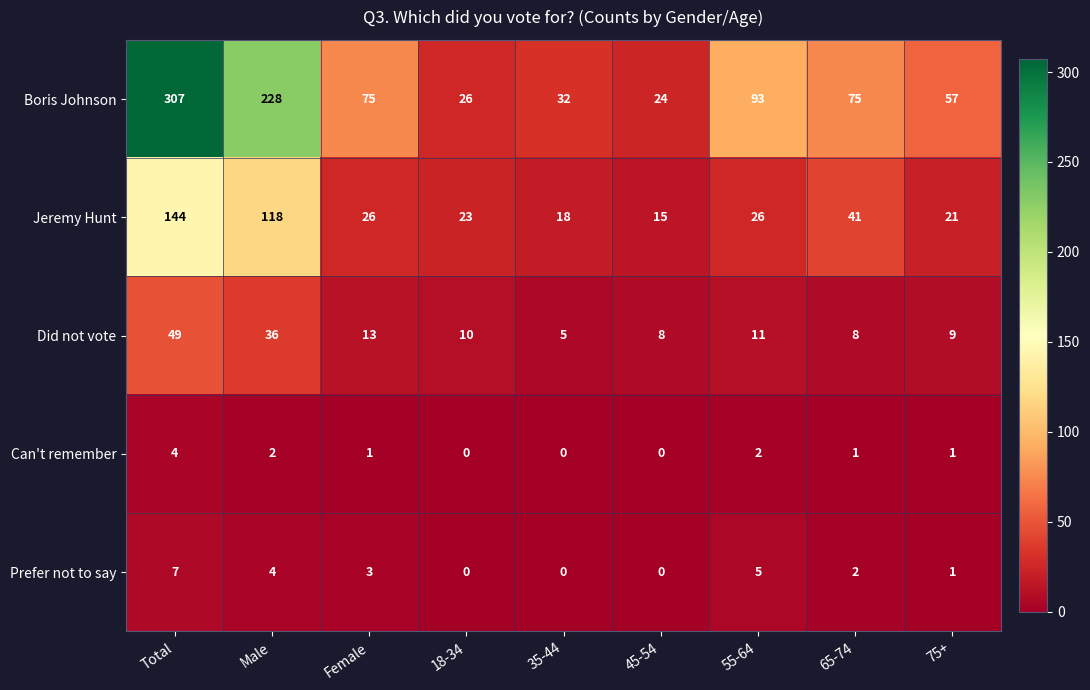

What is the difference between the second highest and second lowest values in the Did not vote series?

28